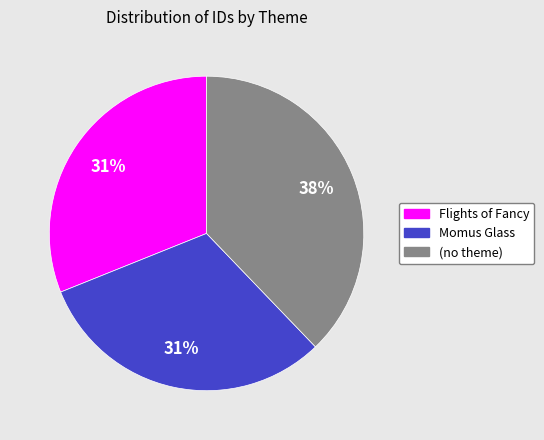

True or false: (no theme) accounts for 38% of the total.

True